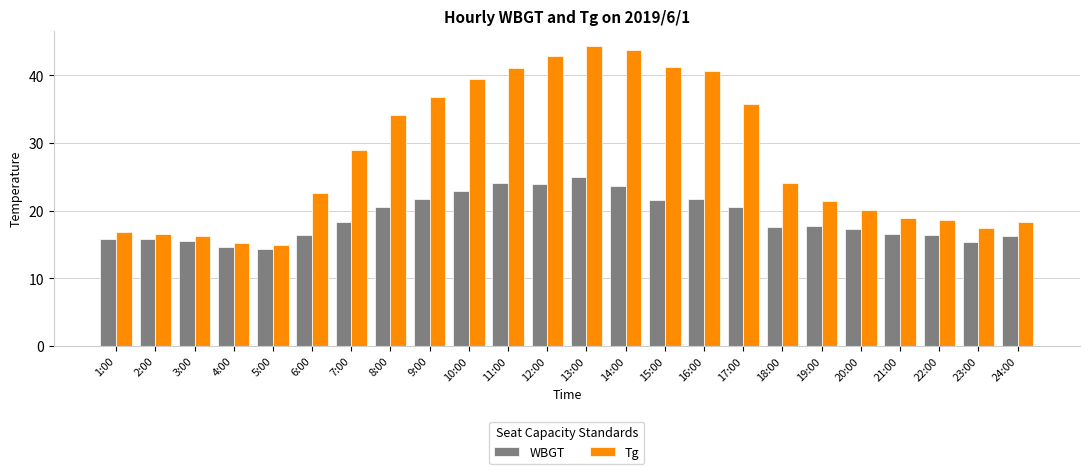

What is the value of the Tg bar at the 5th from the left?

14.9